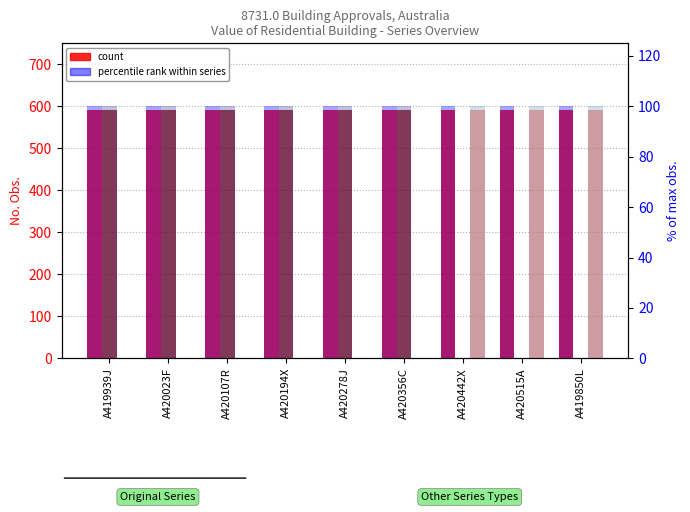

Between A420278J and A420107R, which is larger?

A420278J